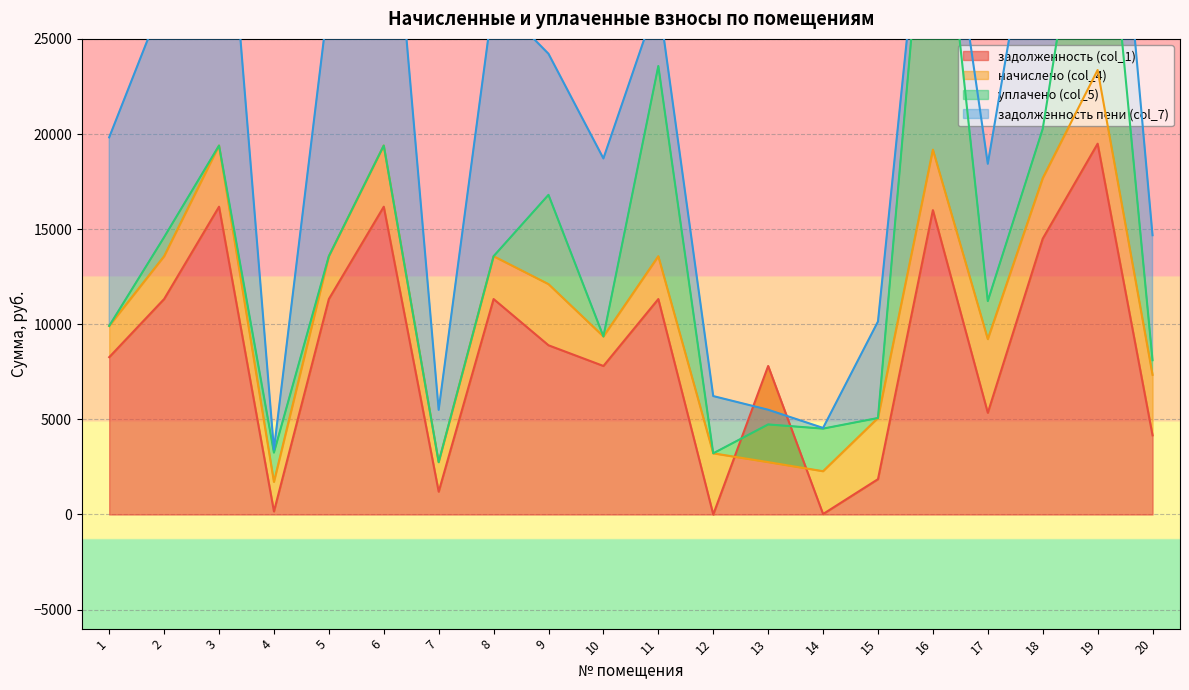

The value of задолженность (col_1) at 12 is 0.0. True or false?

True